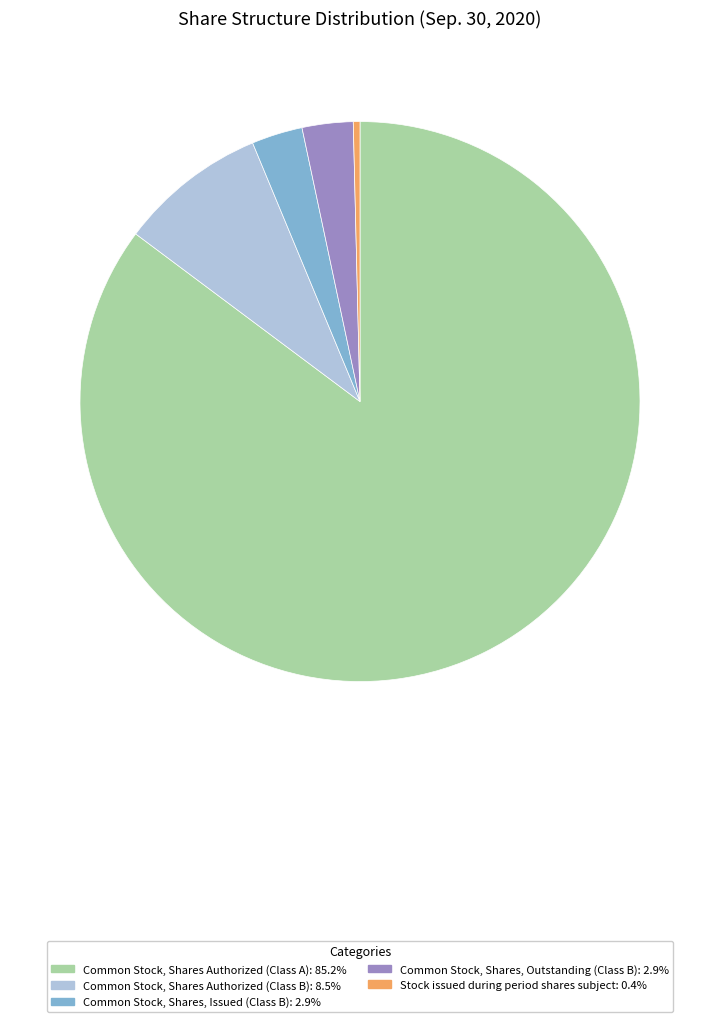

Is the sum of Common Stock, Shares, Outstanding (Class B) and Stock issued during period shares subject greater than half?

No